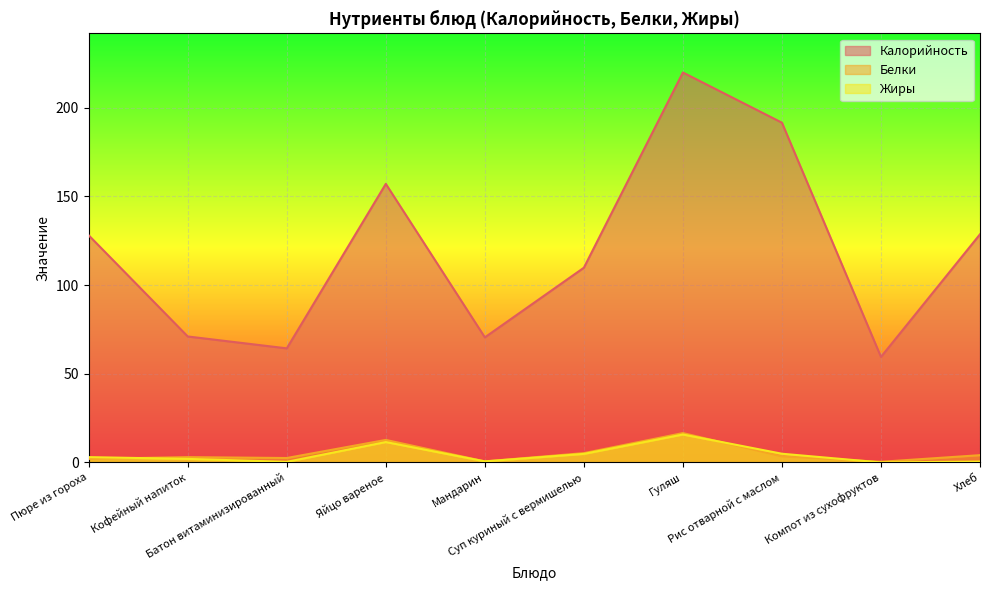

What is the value of the Жиры point at the 3rd from the left?

0.3